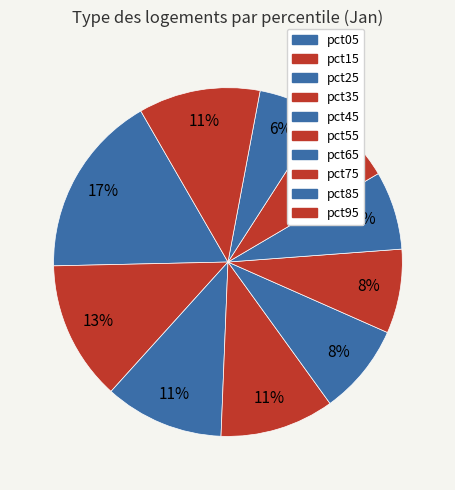

To the nearest percent, what portion does pct85 represent?

6%